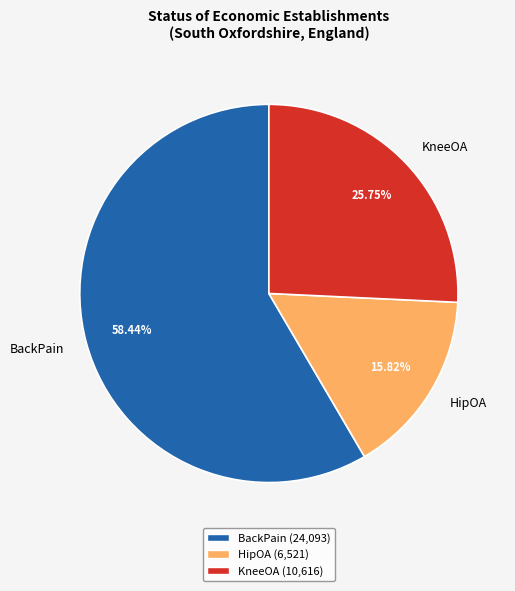

To the nearest percent, what percentage of the pie is BackPain?

58%